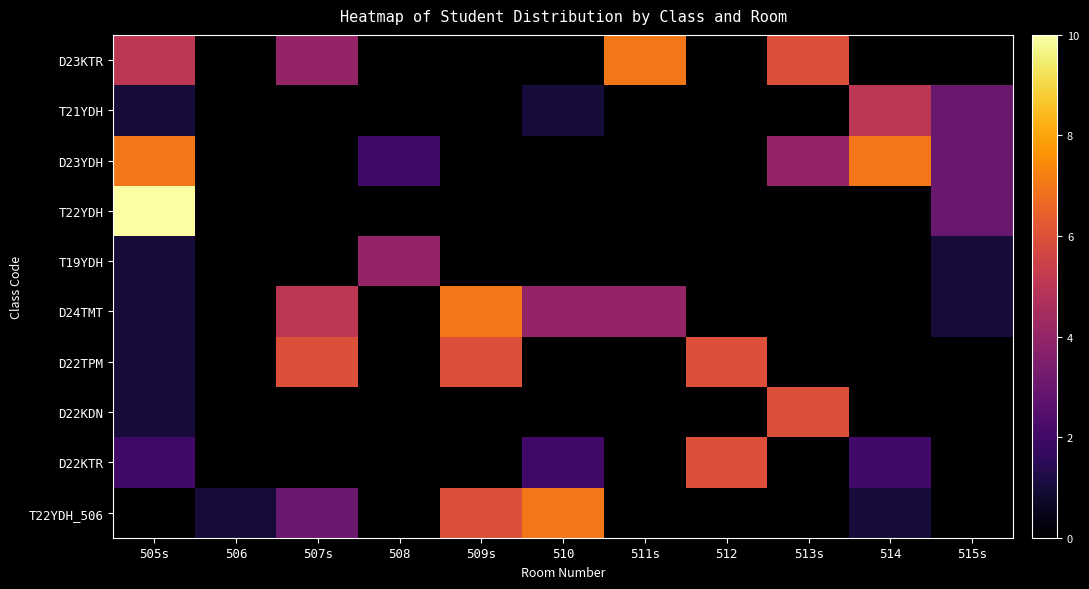

Reading left to right, what are all the values shown in this chart?

D23KTR: 505s=5	506=0	507s=4	508=0	509s=0	510=0	511s=7	512=0	513s=6	514=0	515s=0
T21YDH: 505s=1	506=0	507s=0	508=0	509s=0	510=1	511s=0	512=0	513s=0	514=5	515s=3
D23YDH: 505s=7	506=0	507s=0	508=2	509s=0	510=0	511s=0	512=0	513s=4	514=7	515s=3
T22YDH: 505s=10	506=0	507s=0	508=0	509s=0	510=0	511s=0	512=0	513s=0	514=0	515s=3
T19YDH: 505s=1	506=0	507s=0	508=4	509s=0	510=0	511s=0	512=0	513s=0	514=0	515s=1
D24TMT: 505s=1	506=0	507s=5	508=0	509s=7	510=4	511s=4	512=0	513s=0	514=0	515s=1
D22TPM: 505s=1	506=0	507s=6	508=0	509s=6	510=0	511s=0	512=6	513s=0	514=0	515s=0
D22KDN: 505s=1	506=0	507s=0	508=0	509s=0	510=0	511s=0	512=0	513s=6	514=0	515s=0
D22KTR: 505s=2	506=0	507s=0	508=0	509s=0	510=2	511s=0	512=6	513s=0	514=2	515s=0
T22YDH_506: 505s=0	506=1	507s=3	508=0	509s=6	510=7	511s=0	512=0	513s=0	514=1	515s=0